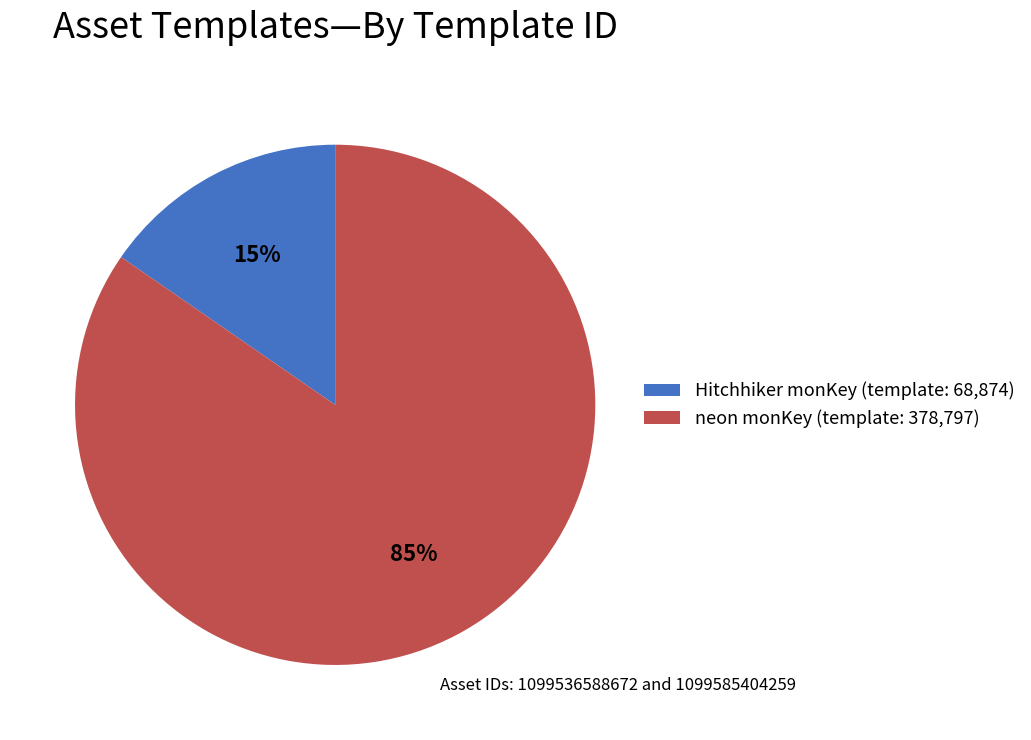

Between neon monKey (template: 378,797) and Hitchhiker monKey (template: 68,874), which is larger?

neon monKey (template: 378,797)